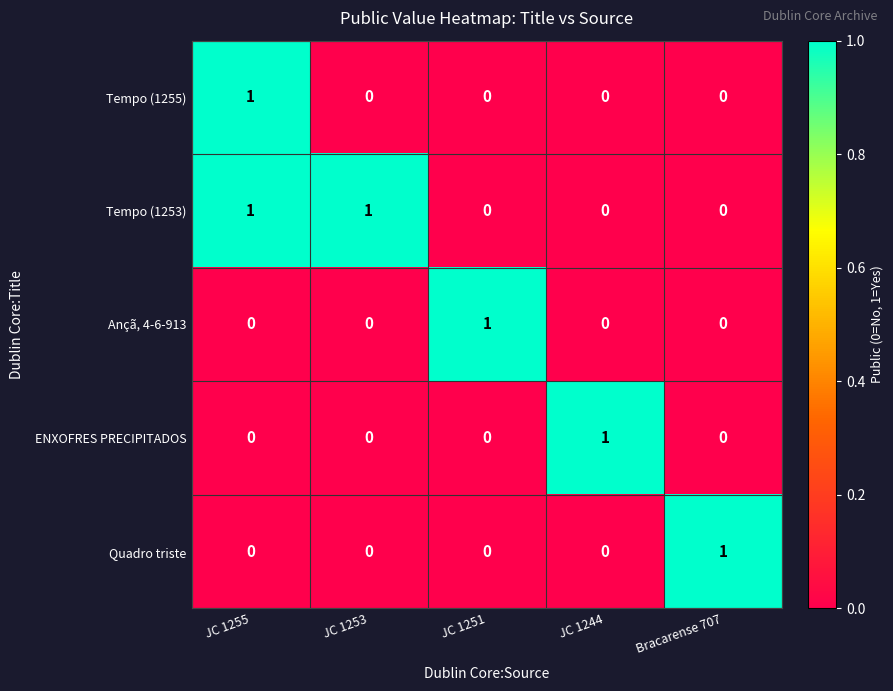

At which label does ENXOFRES PRECIPITADOS reach its peak?

JC 1244